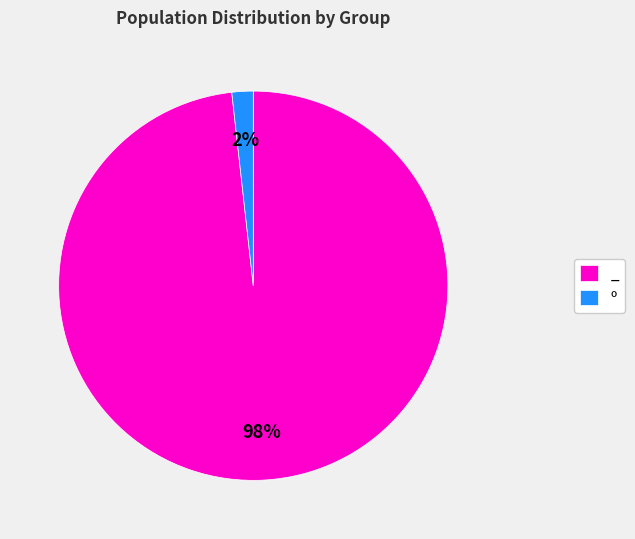

Combined, do º and _ account for over 50%?

Yes